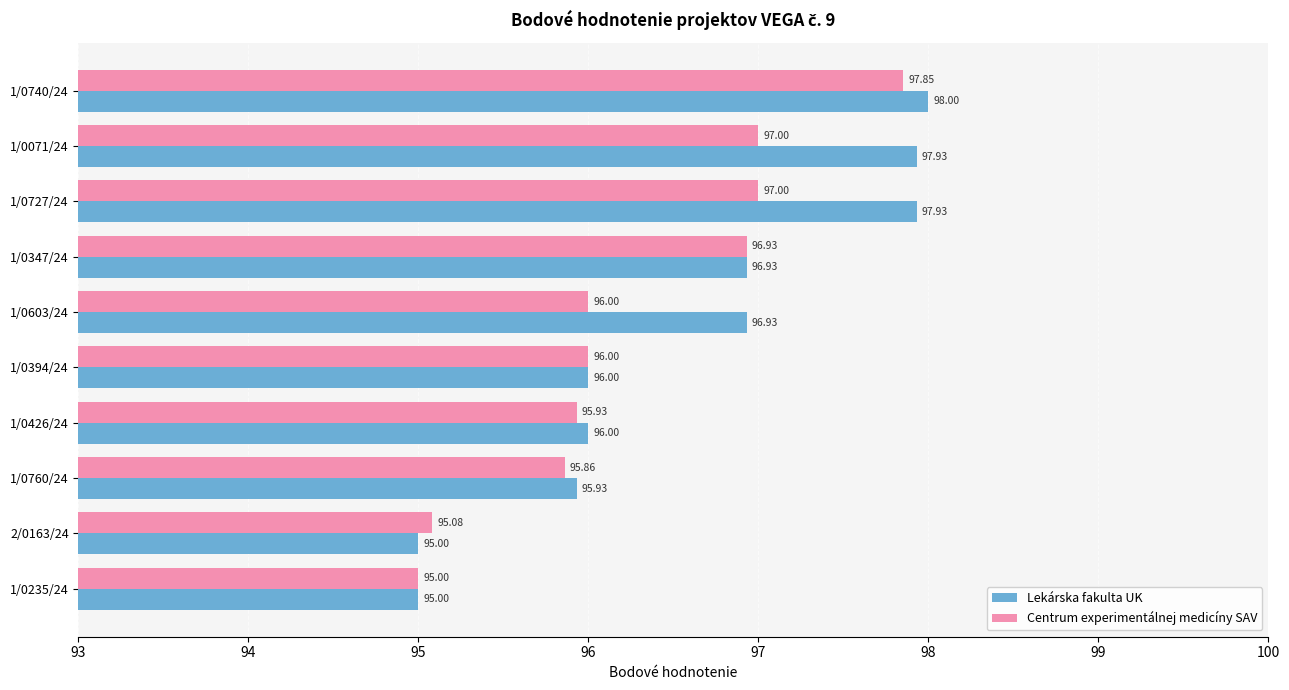

What is the spread (max minus min) of values at 1/0071/24?

0.9